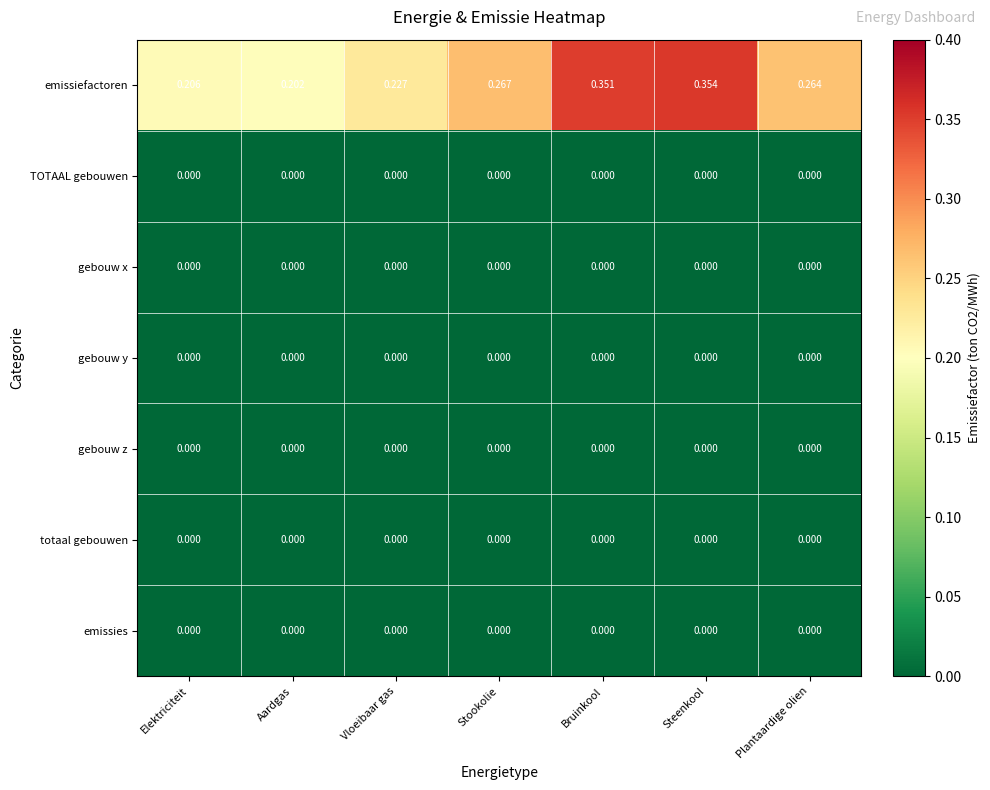

Which series changed the most between Steenkool and Plantaardige olien?

emissiefactoren